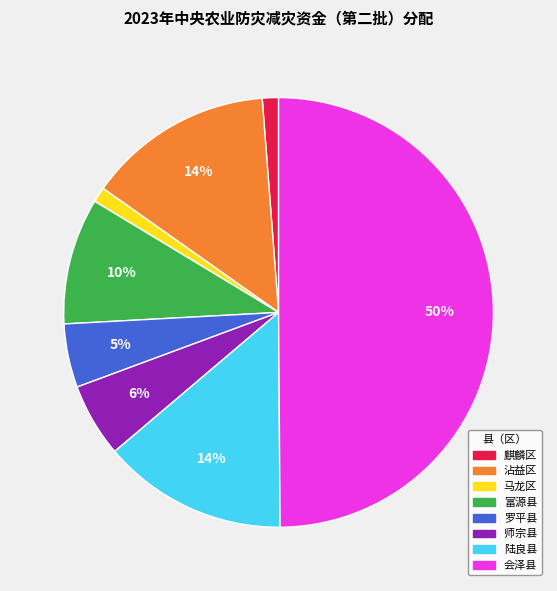

To the nearest percent, what is the difference between the 师宗县 and 沾益区 slice percentages?

8%